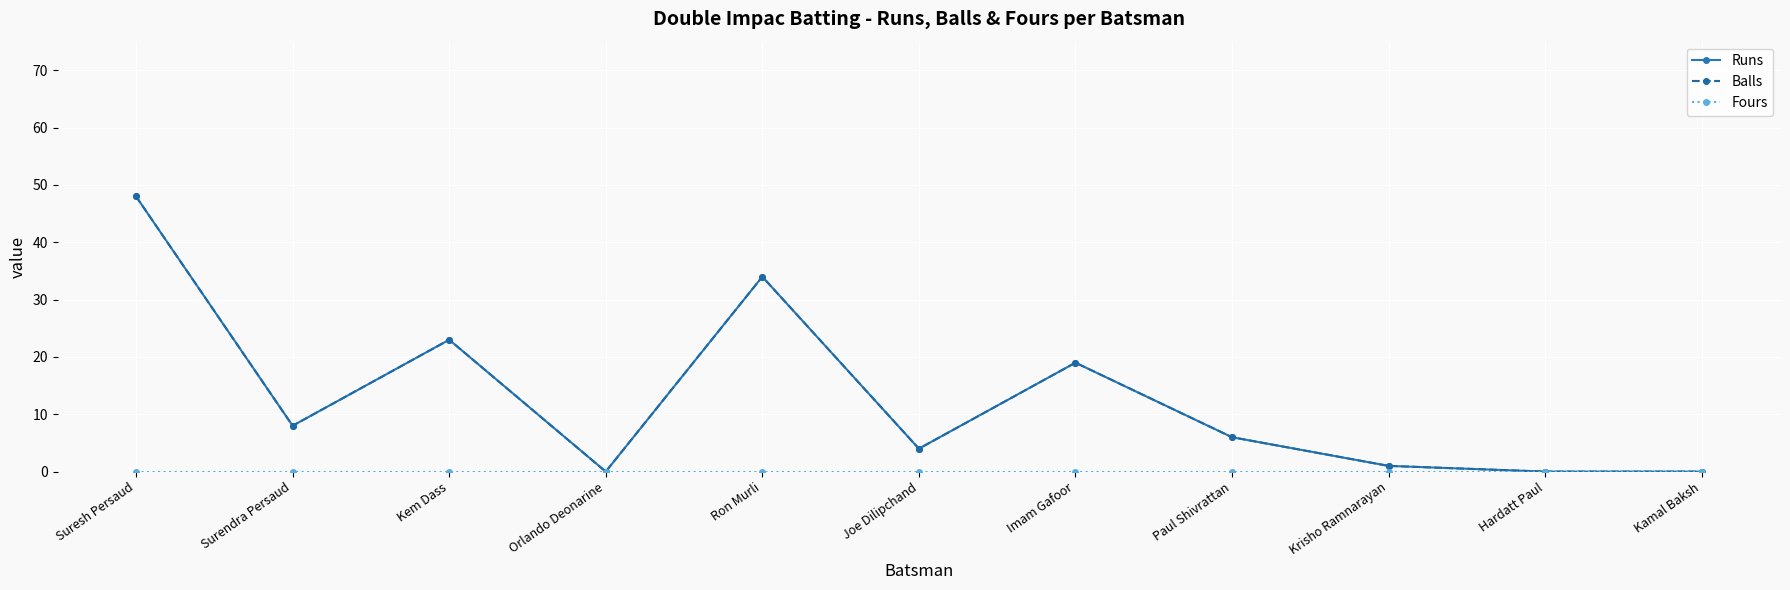

What is the difference between the highest and lowest values at Imam Gafoor?

19